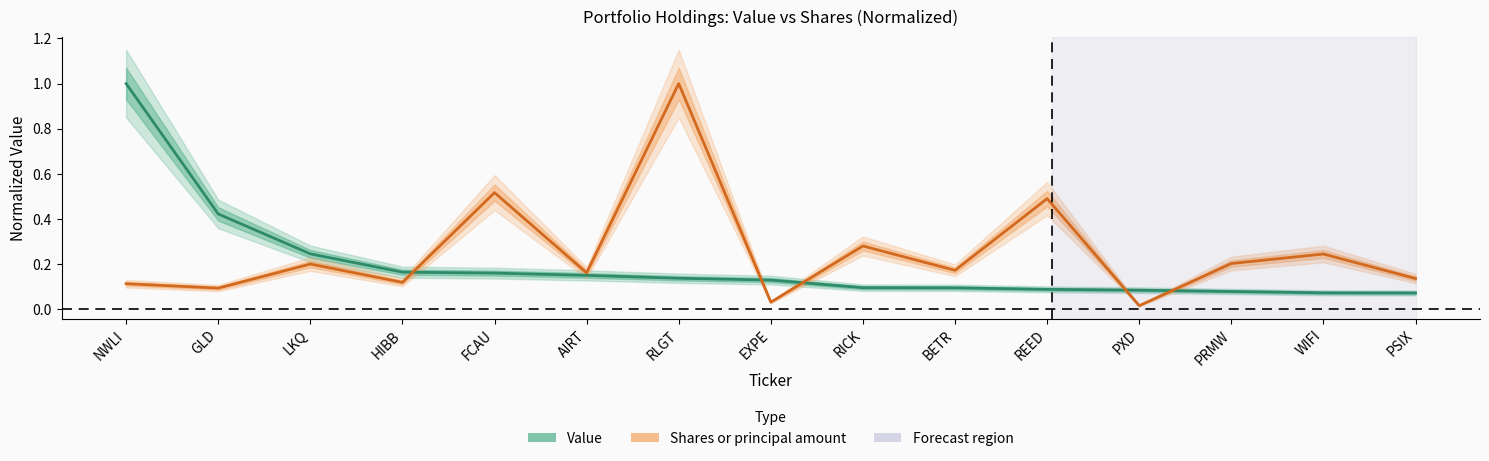

At which category is the sum across all series the highest?

RLGT